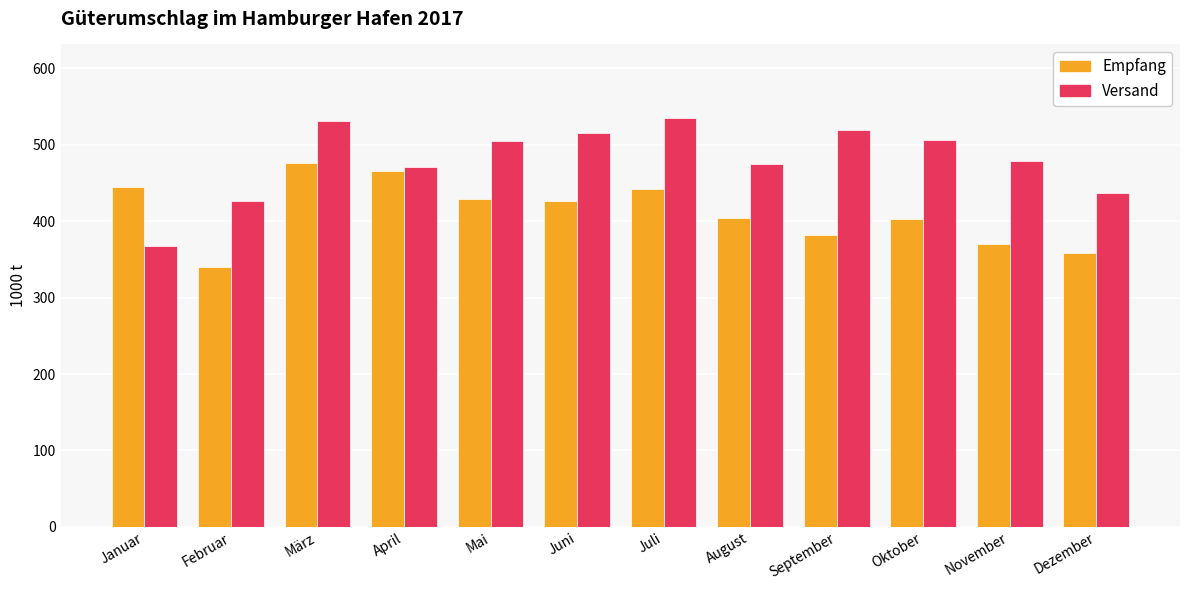

True or false: Versand has a value of 676.2 at September.

False